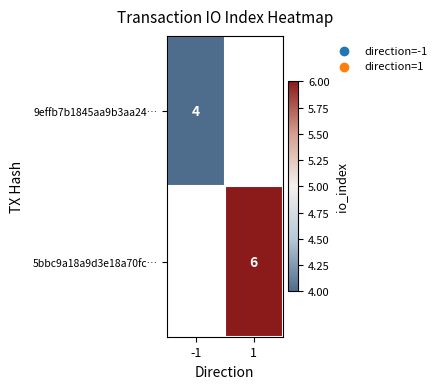

The value of 9effb7b1845aa9b3aa24… at -1 is 3. True or false?

False